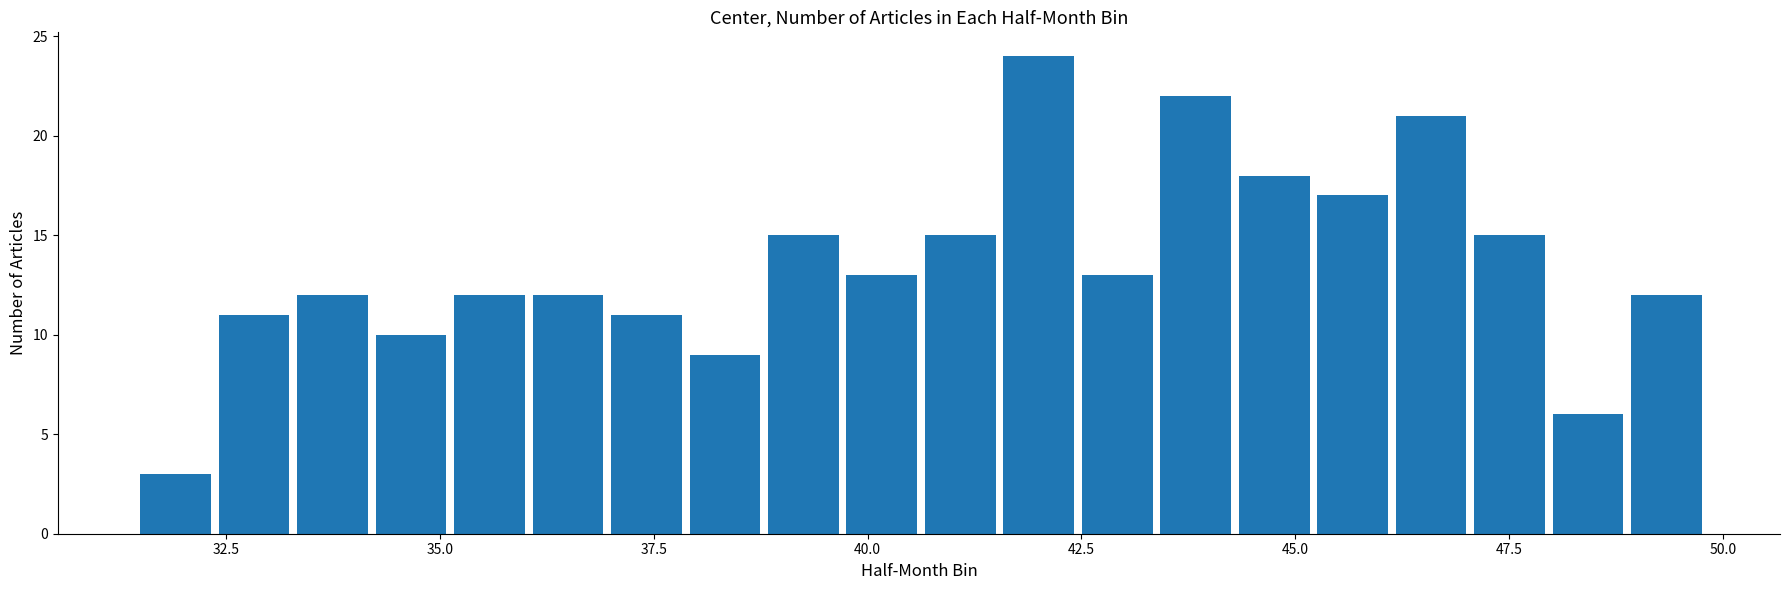

Read against the x-axis, roughly where is the centre of the tallest bar?

42.0